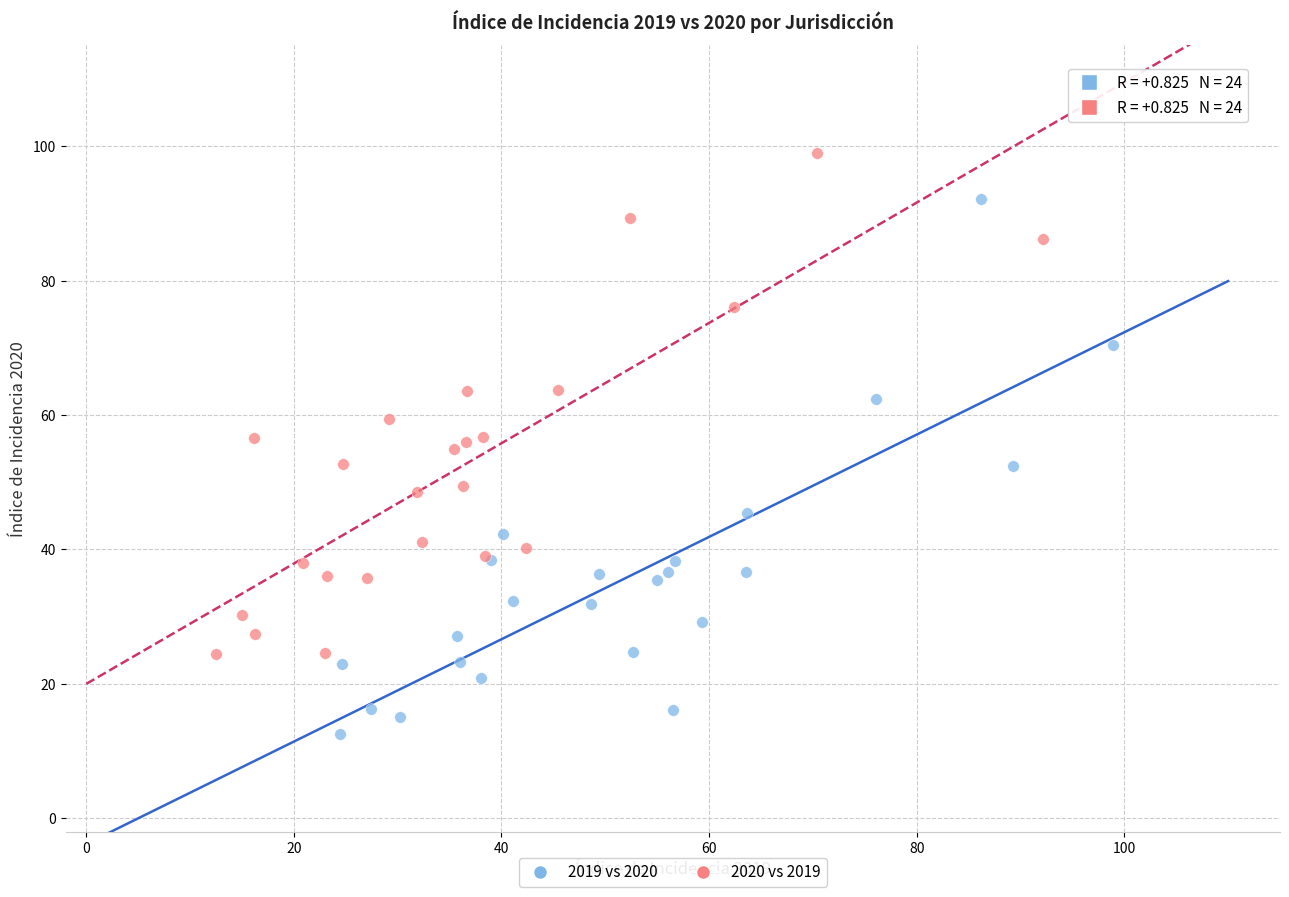

Which series has the widest spread of Y values?

2019 vs 2020